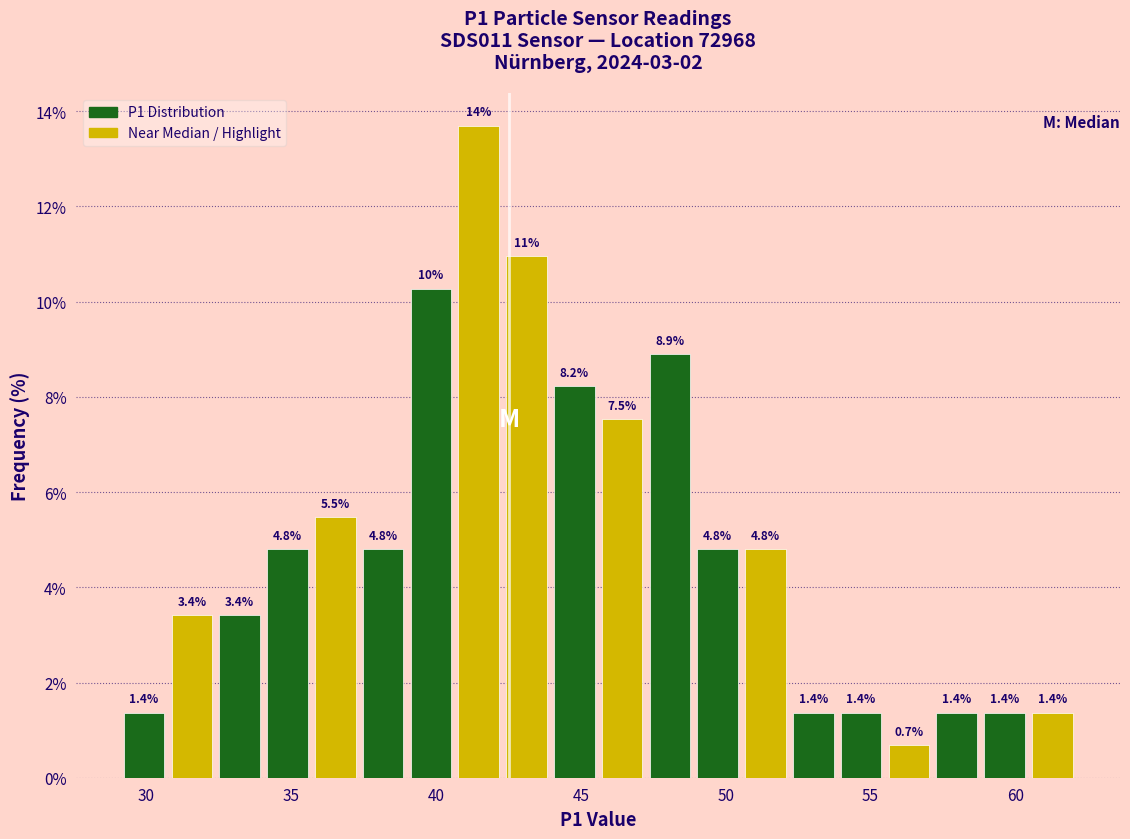

Read against the x-axis, roughly where is the centre of the tallest bar?

41.5